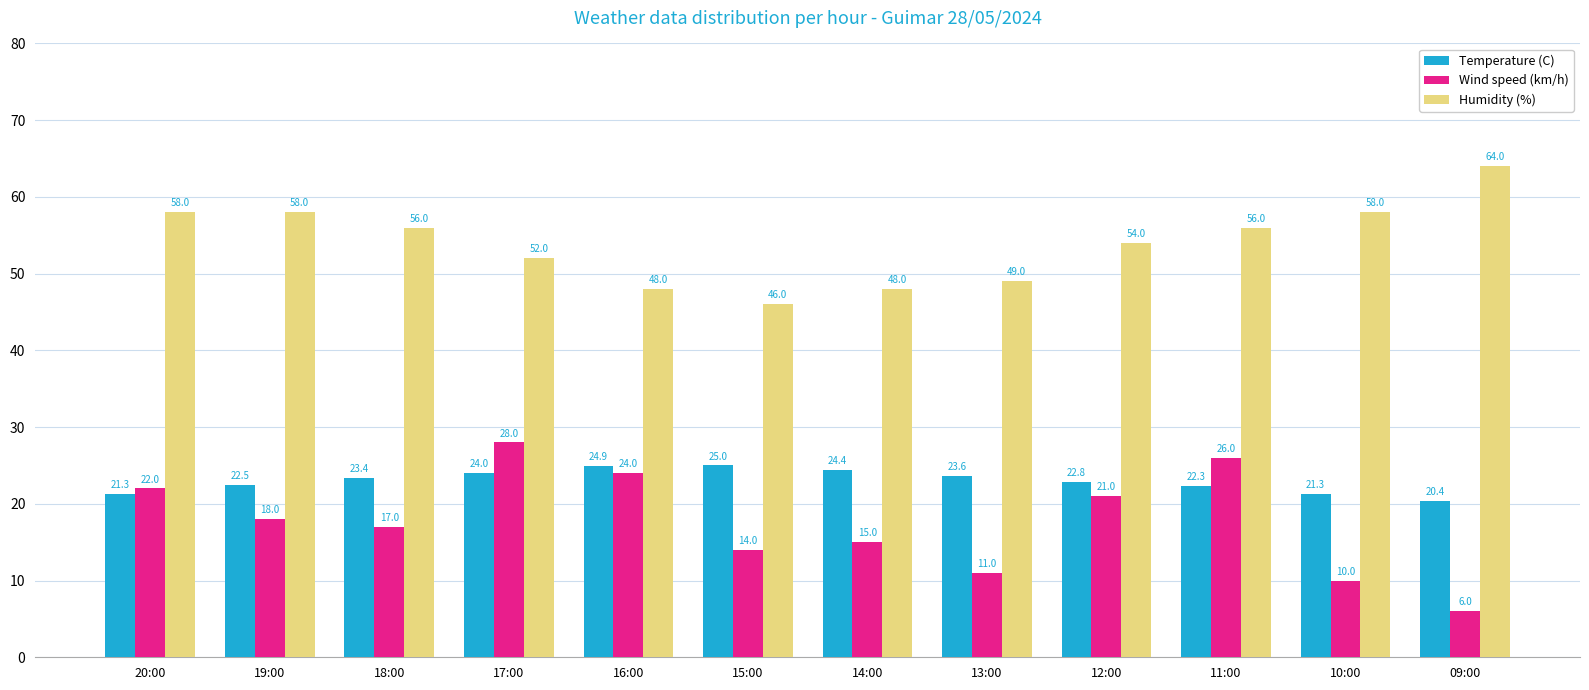

How many data points in Wind speed (km/h) are less than 18?

6